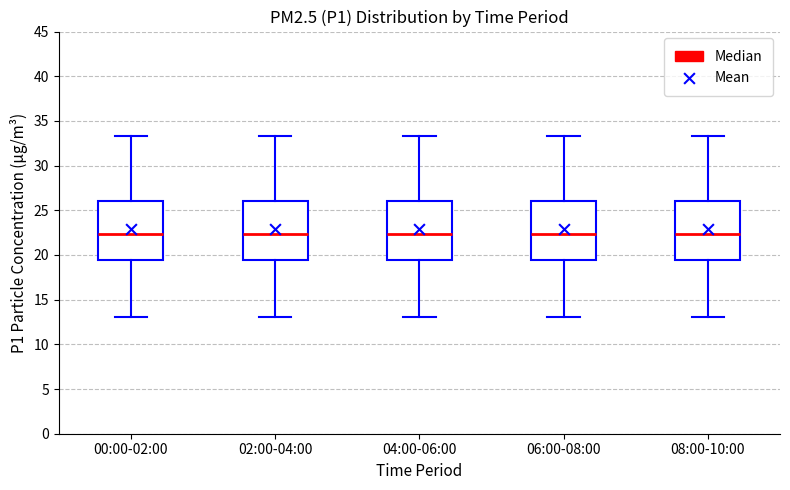

Reading left to right, read every box against the y-axis: the position of its median line, the range the box covers, and the ends of its whiskers. The values are not printed on the chart, so give them approximately, as read against the axis.

00:00-02:00: median 22.5, box 19.5 to 26.0, whiskers 13.0 to 33.5
02:00-04:00: median 22.5, box 19.5 to 26.0, whiskers 13.0 to 33.5
04:00-06:00: median 22.5, box 19.5 to 26.0, whiskers 13.0 to 33.5
06:00-08:00: median 22.5, box 19.5 to 26.0, whiskers 13.0 to 33.5
08:00-10:00: median 22.5, box 19.5 to 26.0, whiskers 13.0 to 33.5